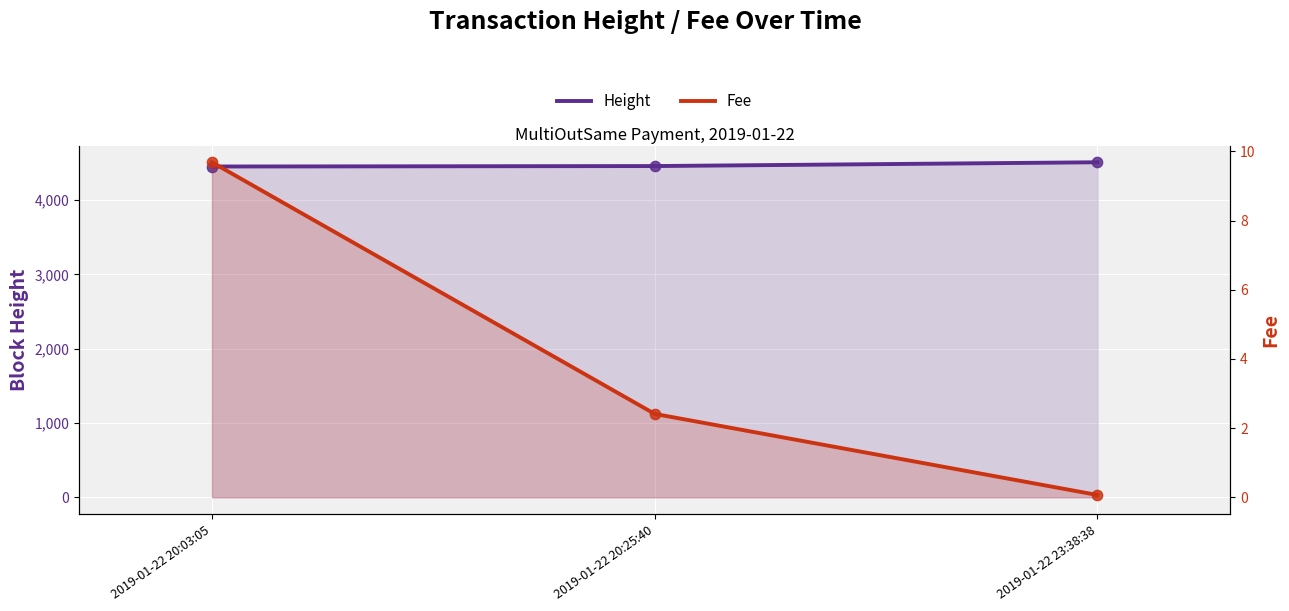

Which series reaches the maximum Y coordinate?

Height